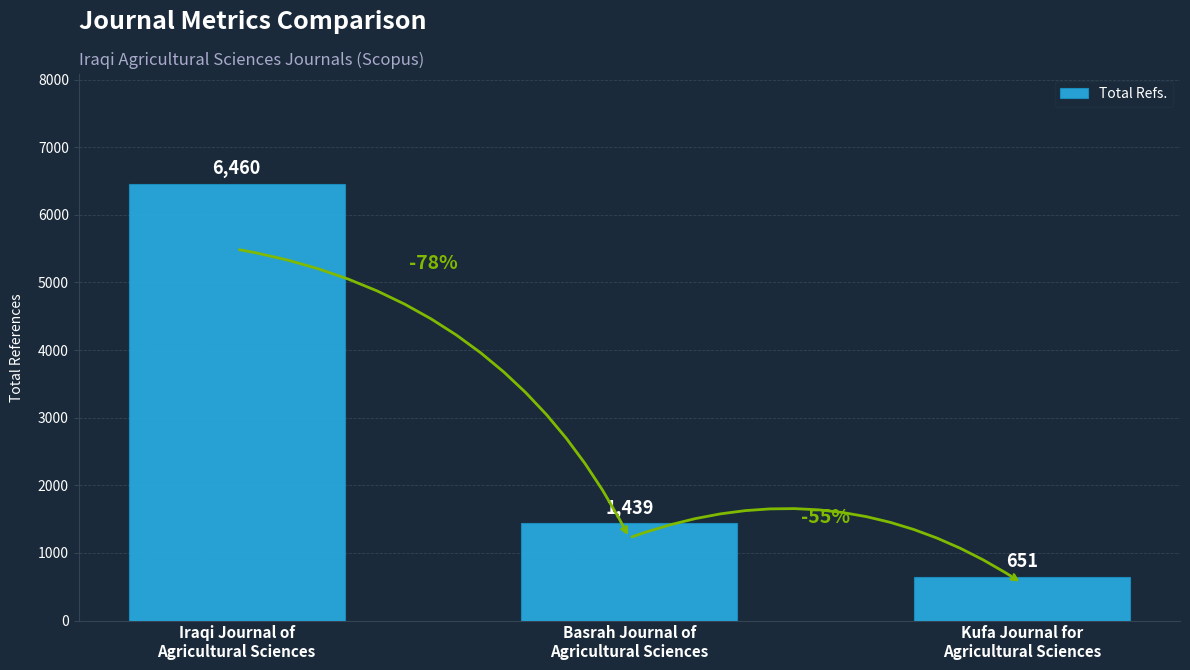

What is the sum of the values at Basrah Journal of
Agricultural Sciences and Iraqi Journal of
Agricultural Sciences?

7899